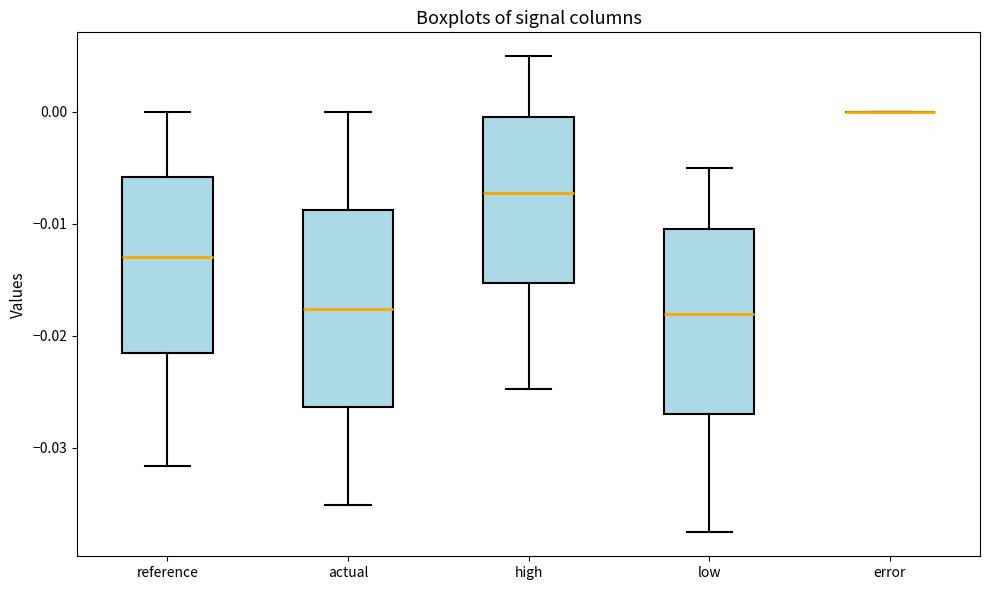

Reading left to right, read every box against the y-axis: the position of its median line, the range the box covers, and the ends of its whiskers. The values are not printed on the chart, so give them approximately, as read against the axis.

reference: median -0.013, box -0.022 to -0.006, whiskers -0.032 to 0.000
actual: median -0.018, box -0.026 to -0.009, whiskers -0.035 to 0.000
high: median -0.007, box -0.015 to -0.001, whiskers -0.025 to 0.005
low: median -0.018, box -0.027 to -0.011, whiskers -0.038 to -0.005
error: box collapsed to a line at 0.000, whiskers 0.000 to 0.000